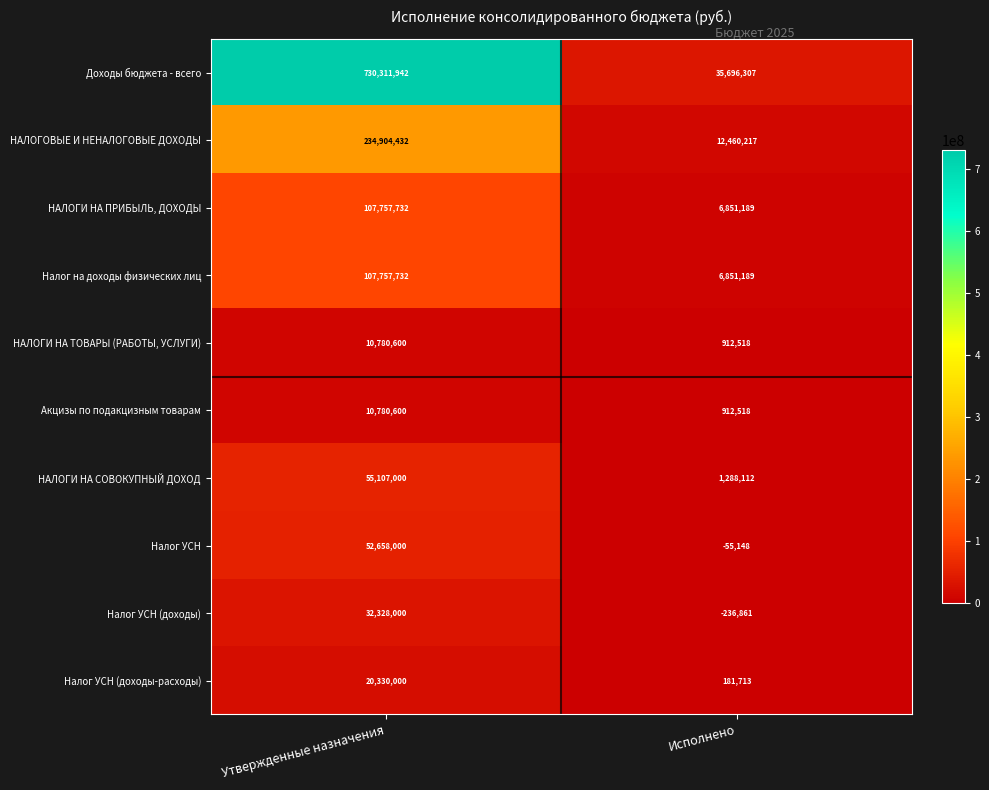

Rank the categories by НАЛОГИ НА СОВОКУПНЫЙ ДОХОД value from lowest to highest.

Исполнено, Утвержденные назначения